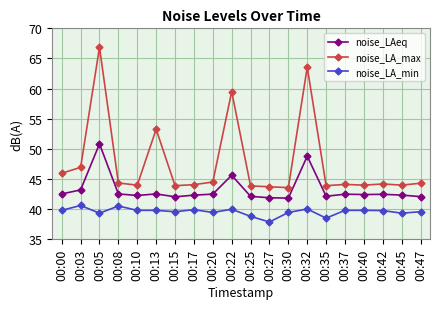

Read the noise_LA_min value at 00:13.

39.8